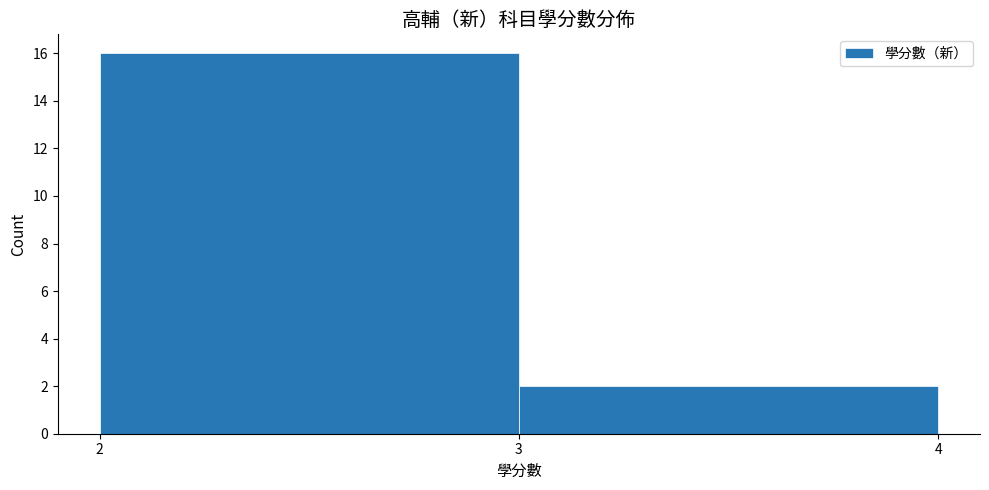

Reading left to right, transcribe this chart: for each bar, give the range it covers on the x-axis and its height. The values are not printed on the chart, so give them approximately, as read against the axis.

2 to 3: 16
3 to 4: 2